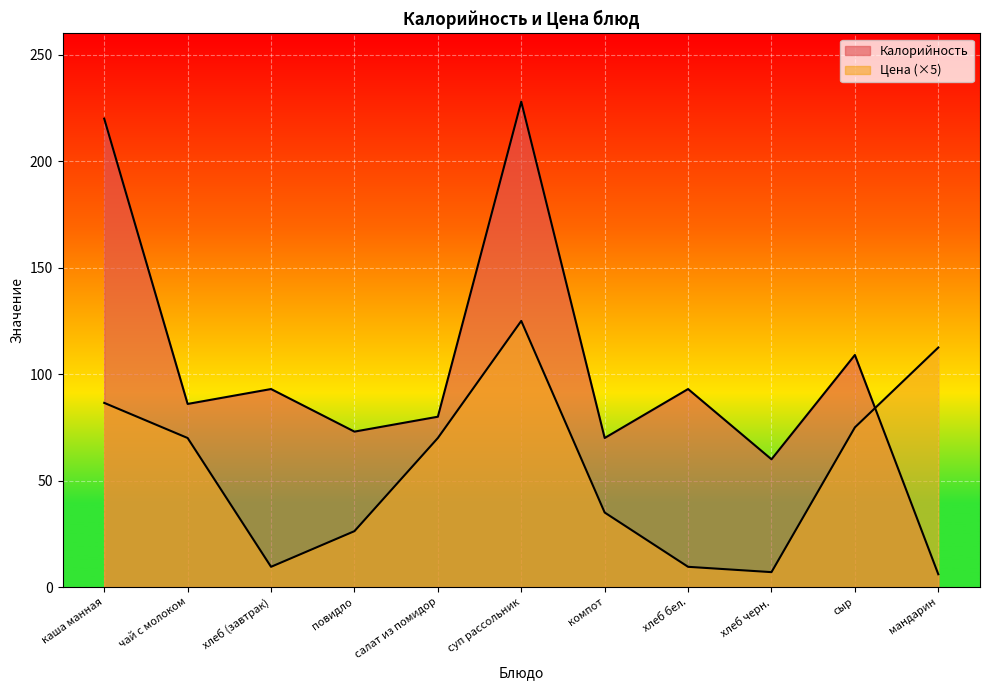

At which category does Цена reach its first local peak?

суп рассольник